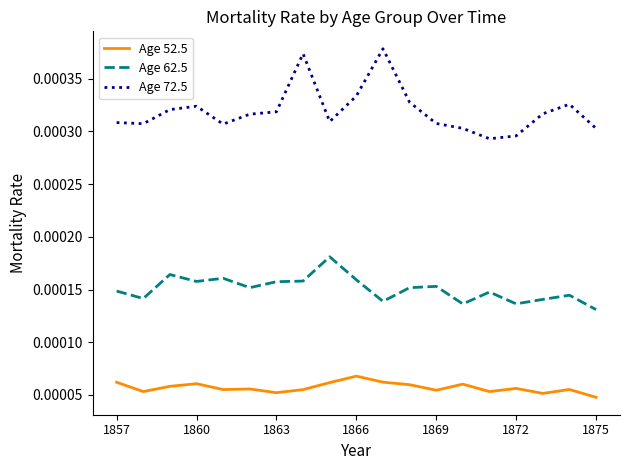

Rank the series by their maximum value, from highest to lowest.

Age 72.5, Age 62.5, Age 52.5